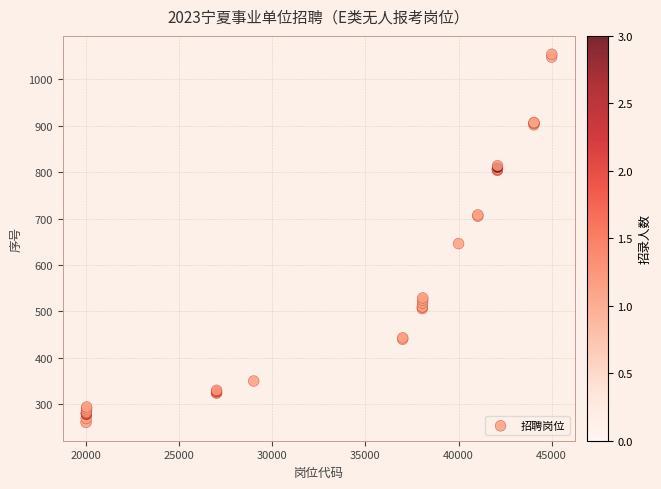

What Y value in the scatter plot is closest to 657?

646